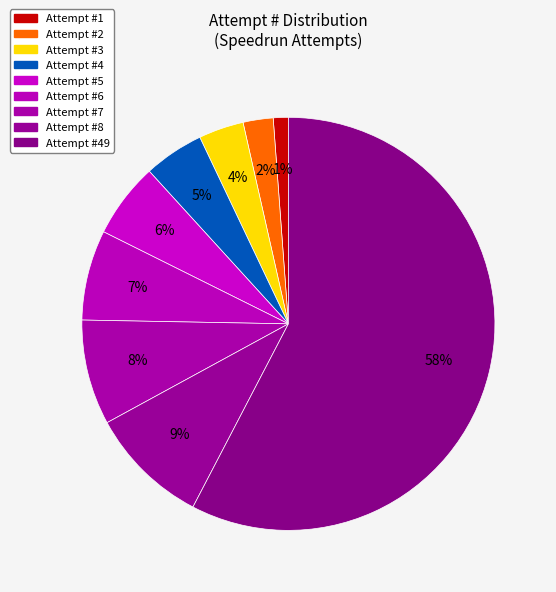

How many slices are in this pie chart?

9